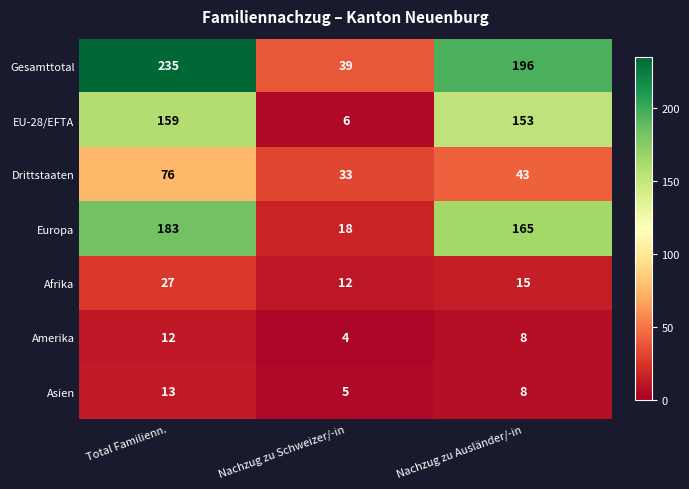

What is the total value across all series at Total Familienn.?

705